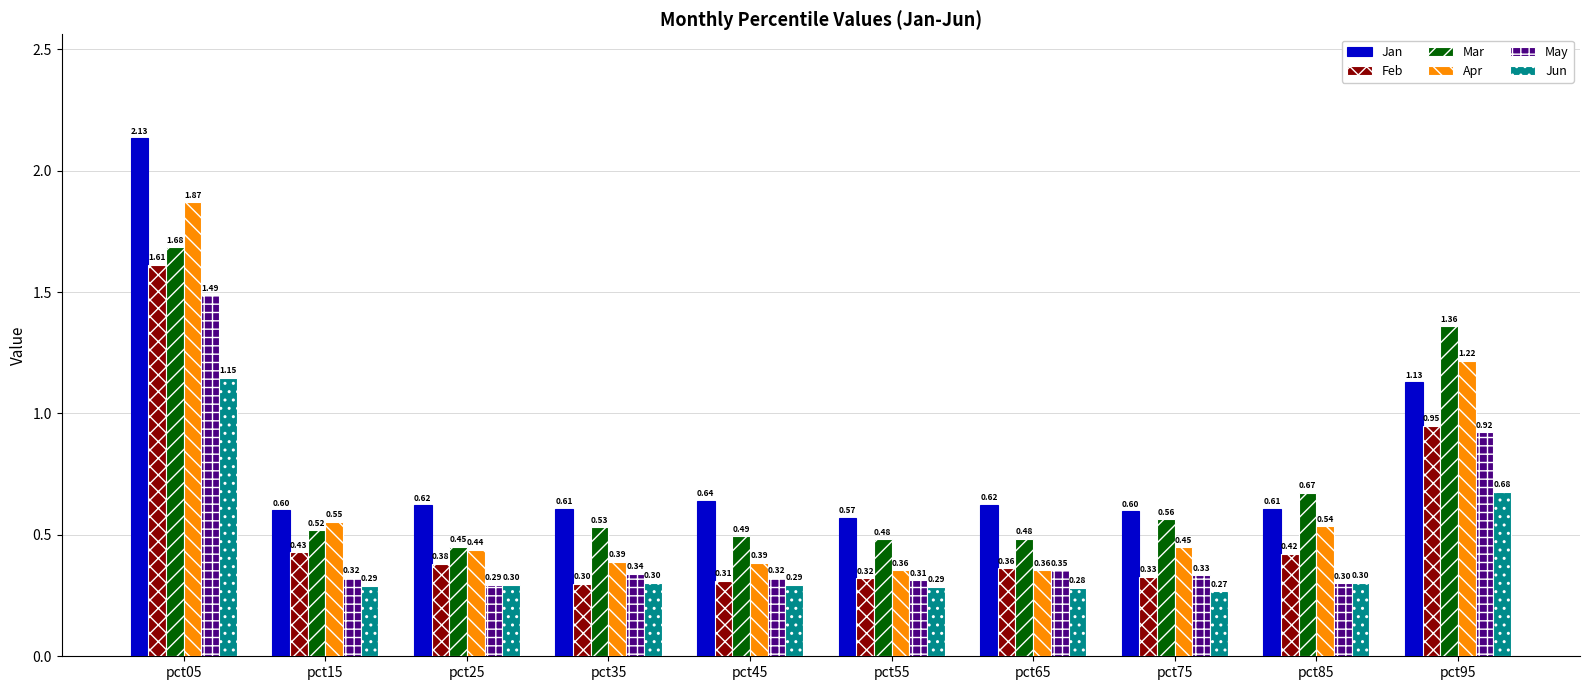

Between pct45 and pct55, which series saw the biggest shift?

Jan